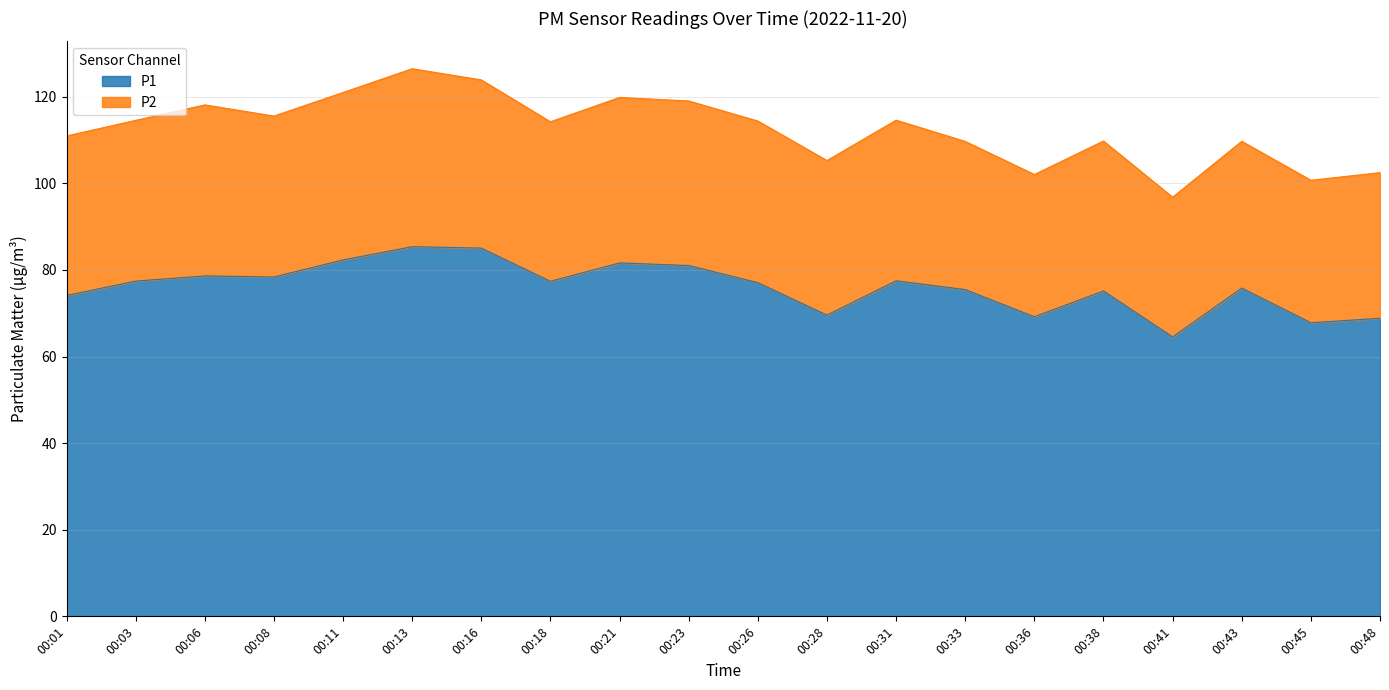

Does the chart display data point markers on the line(s)?

No